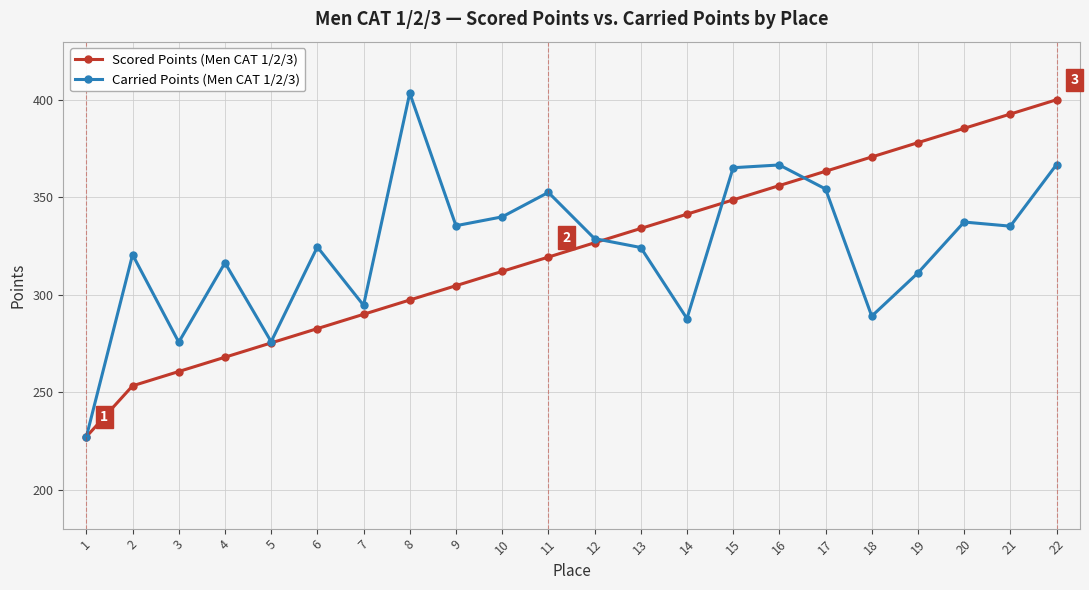

At 11, list the series in order from largest to smallest.

Carried Points (Men CAT 1/2/3), Scored Points (Men CAT 1/2/3)